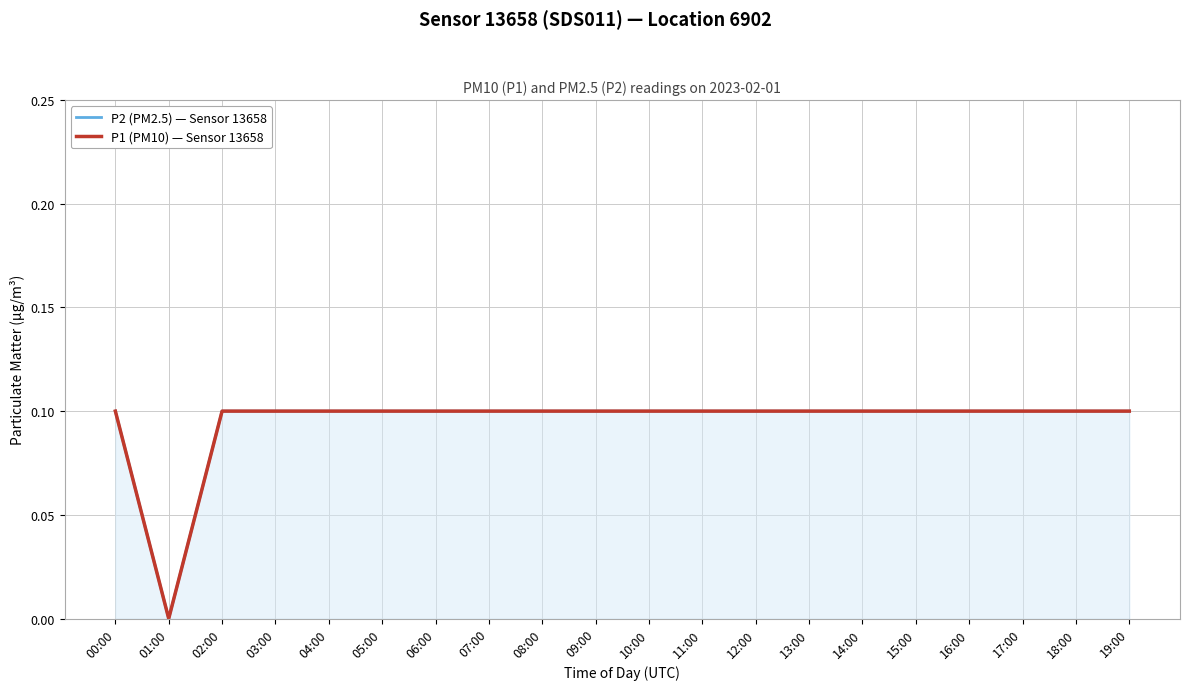

What is the total value across all series at 10:00?

0.2